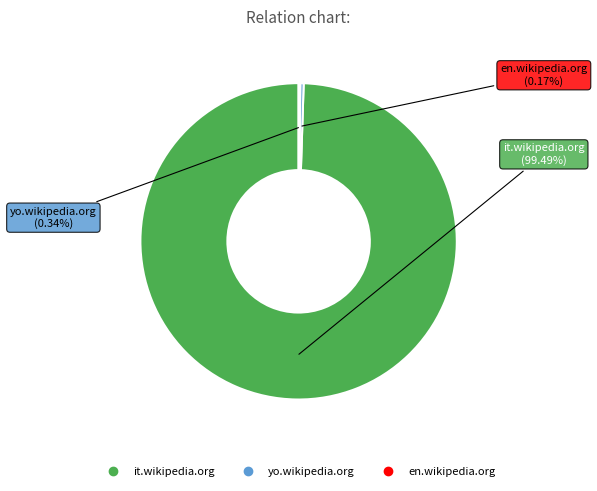

Is yo.wikipedia.org the majority of the pie?

No